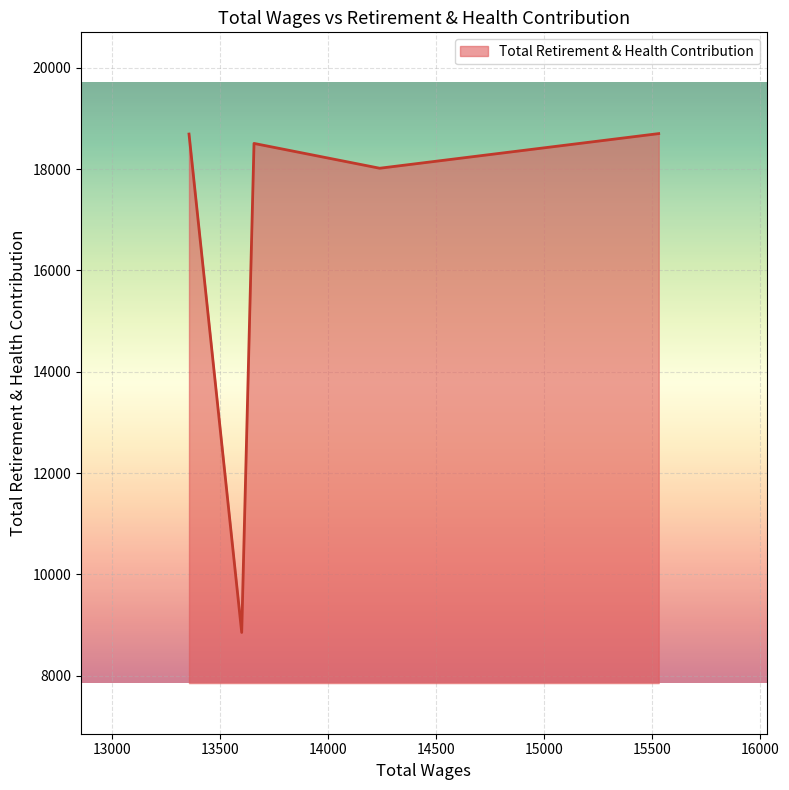

How many interior local valleys (lower than both neighbors) does the data have?

2